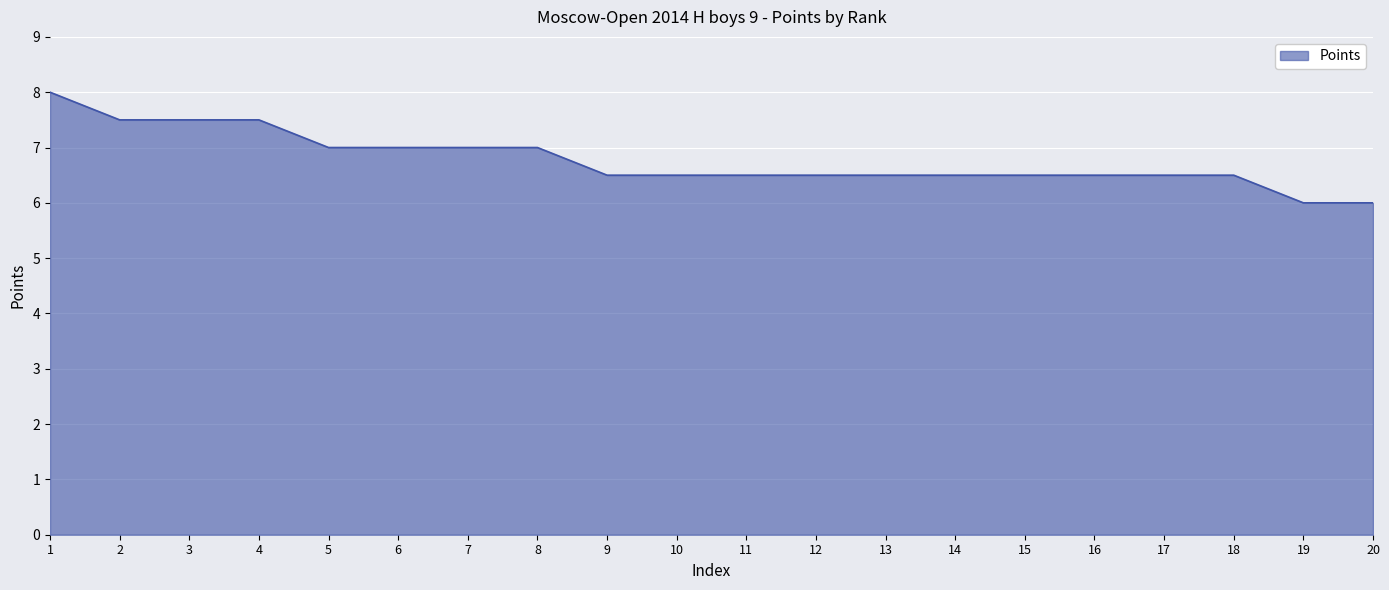

Reading right to left, list all the values displayed in this chart.

6.0	6.0	6.5	6.5	6.5	6.5	6.5	6.5	6.5	6.5	6.5	6.5	7.0	7.0	7.0	7.0	7.5	7.5	7.5	8.0